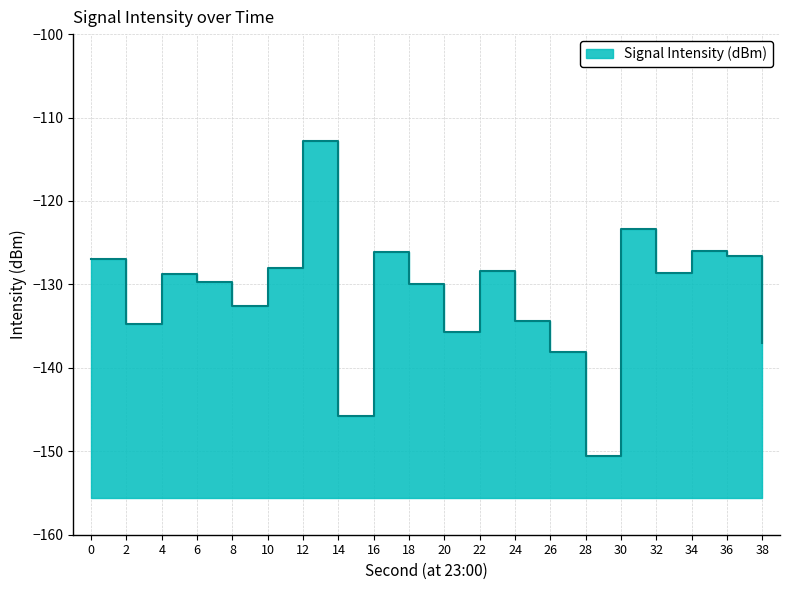

Reading left to right, extract all data points from this chart.

0=-127.0	2=-134.8	4=-128.7	6=-129.7	8=-132.6	10=-128.0	12=-112.8	14=-145.8	16=-126.1	18=-130.0	20=-135.7	22=-128.4	24=-134.4	26=-138.1	28=-150.6	30=-123.4	32=-128.6	34=-126.0	36=-126.6	38=-137.0